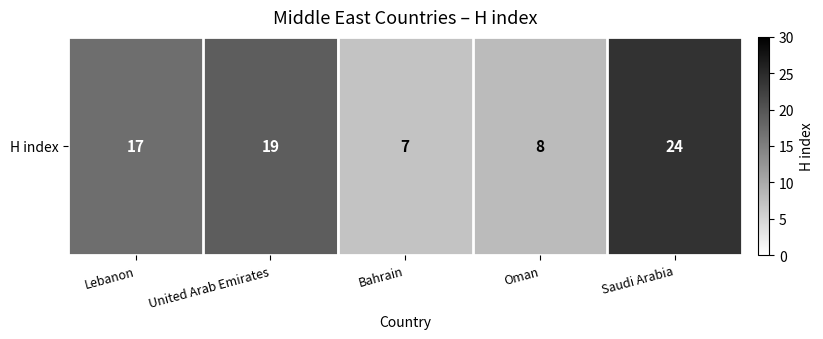

What is the change in value from Bahrain to Oman?

+1